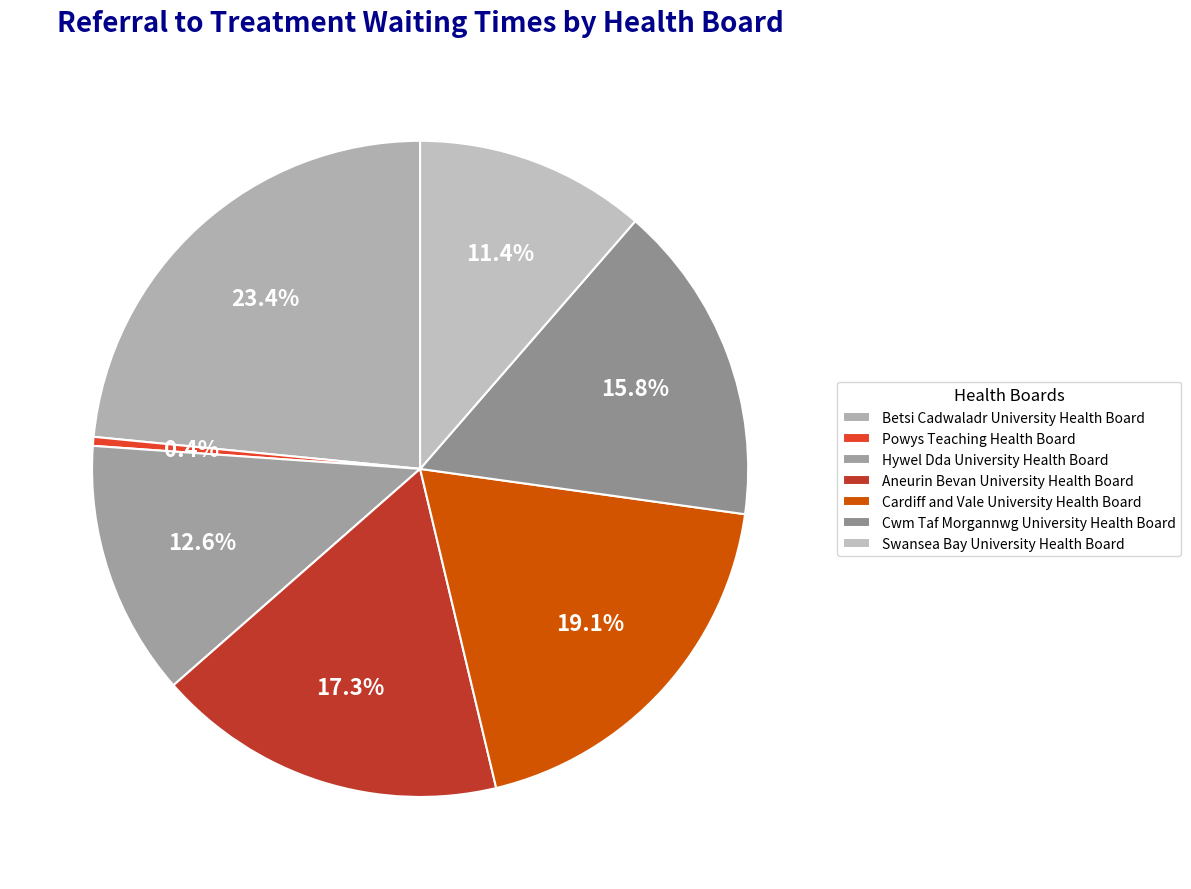

Combined, do Hywel Dda University Health Board and Cwm Taf Morgannwg University Health Board account for over 50%?

No